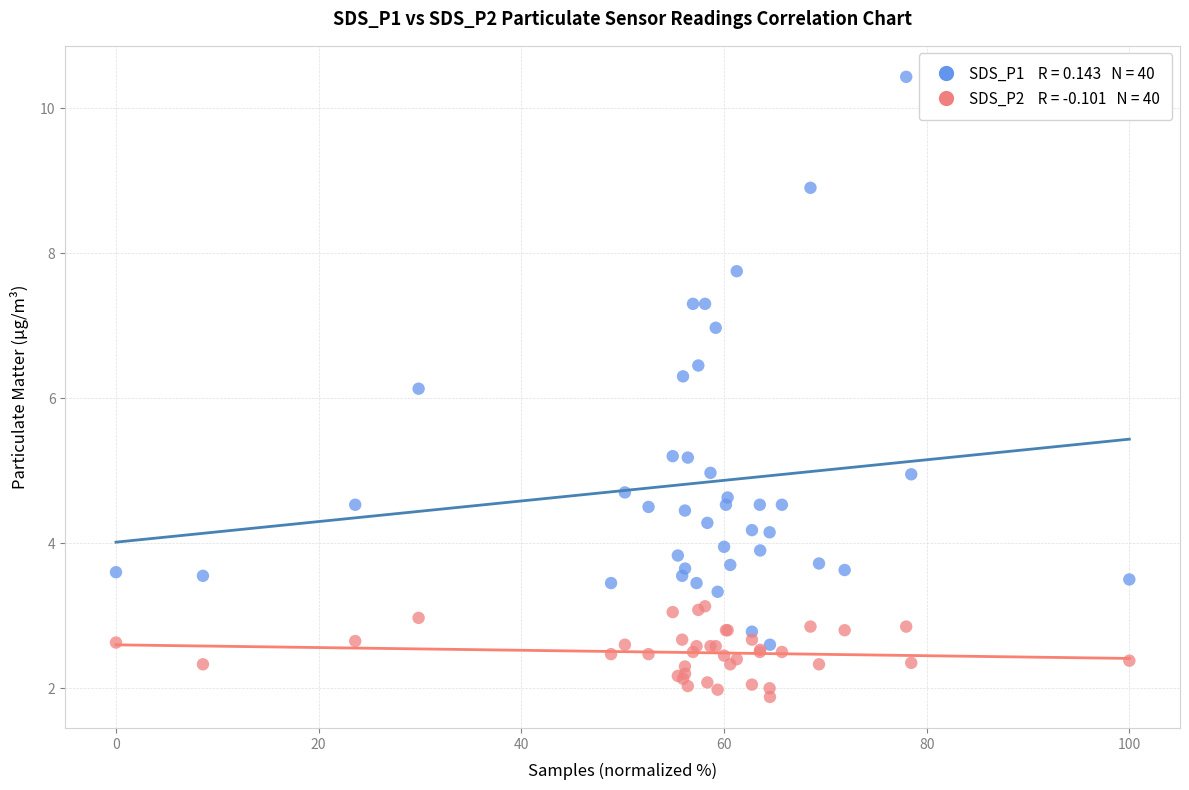

Across all series, what Y value is closest to 6?

6.1